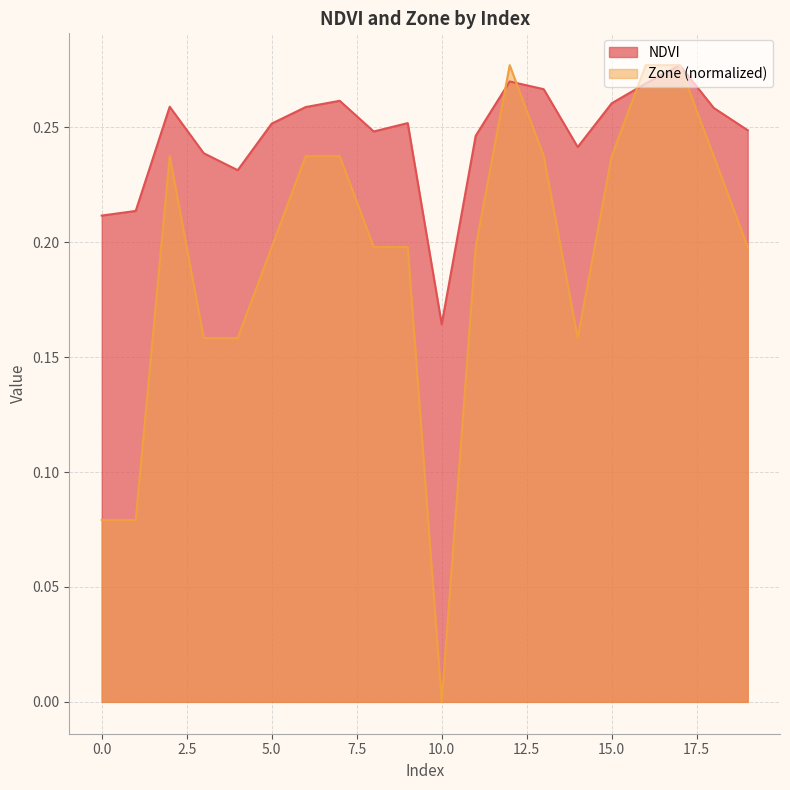

What is the average value of the Zone series?

0.2